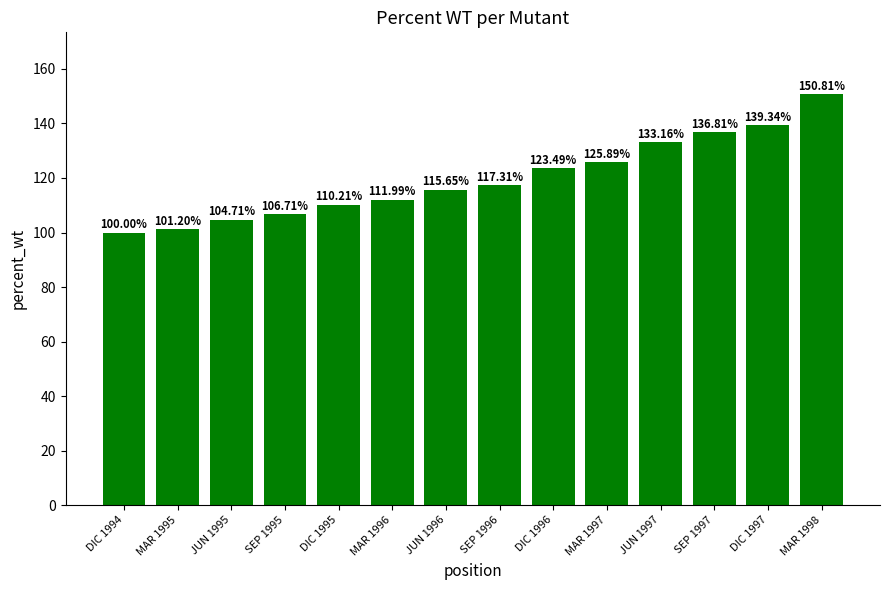

Which category has the highest value across all series?

MAR 1998